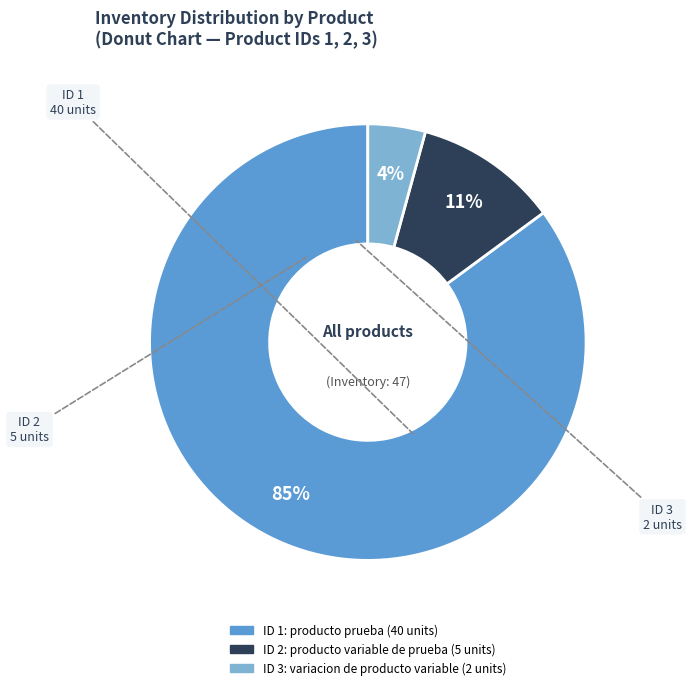

Is there any slice that represents more than half of the pie?

Yes